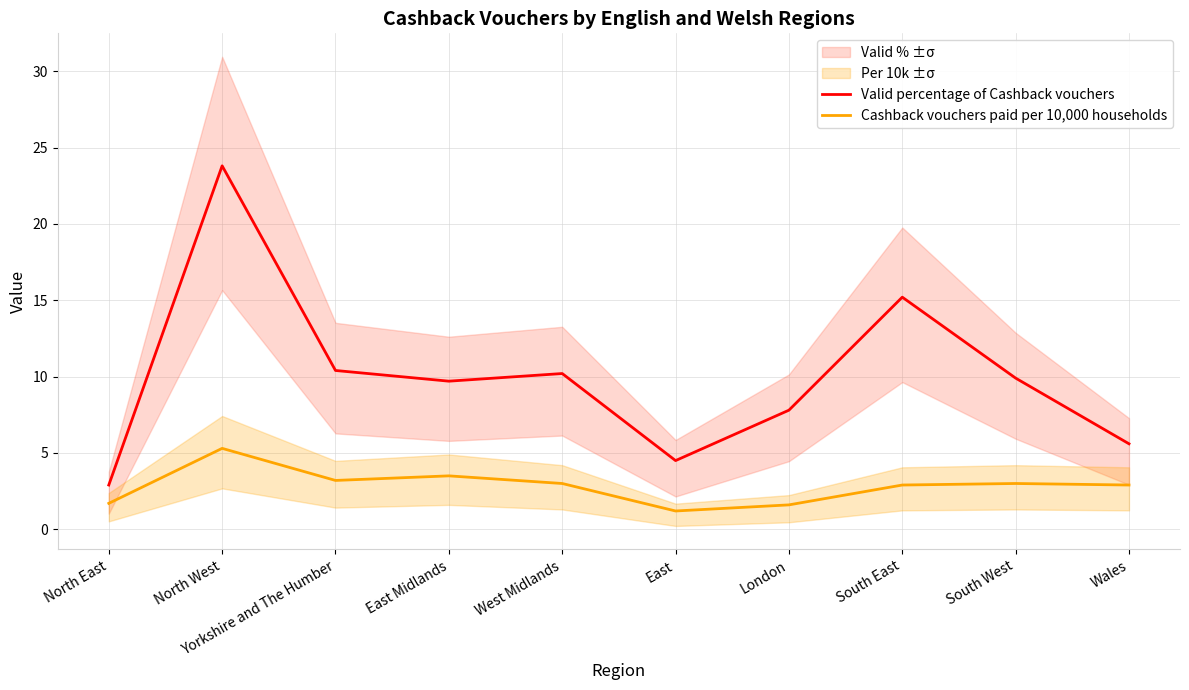

How many values in the Valid percentage of Cashback vouchers series exceed 9?

6